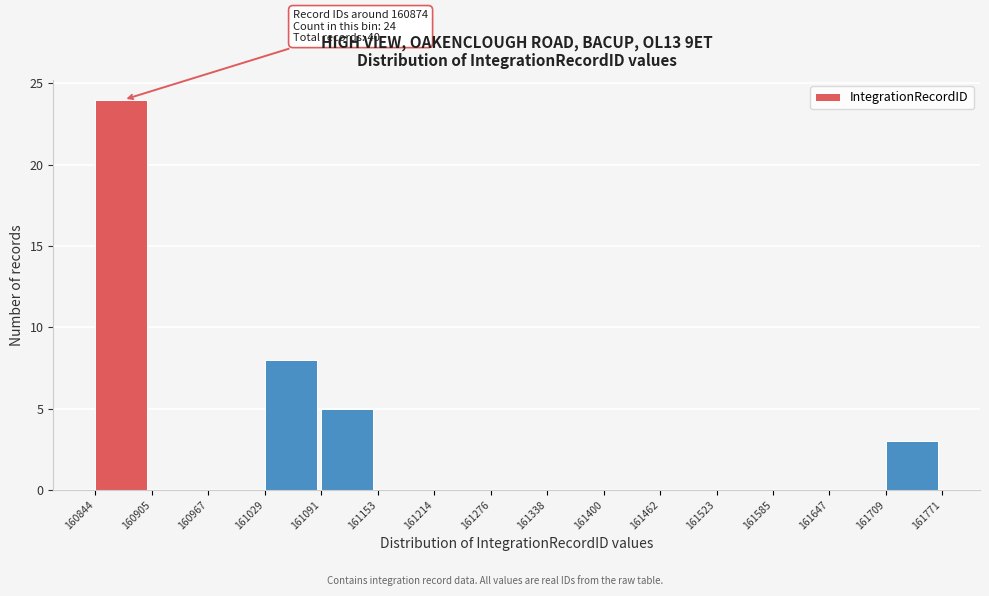

Over which range of the x-axis is the bar tallest?

160844 to 160905